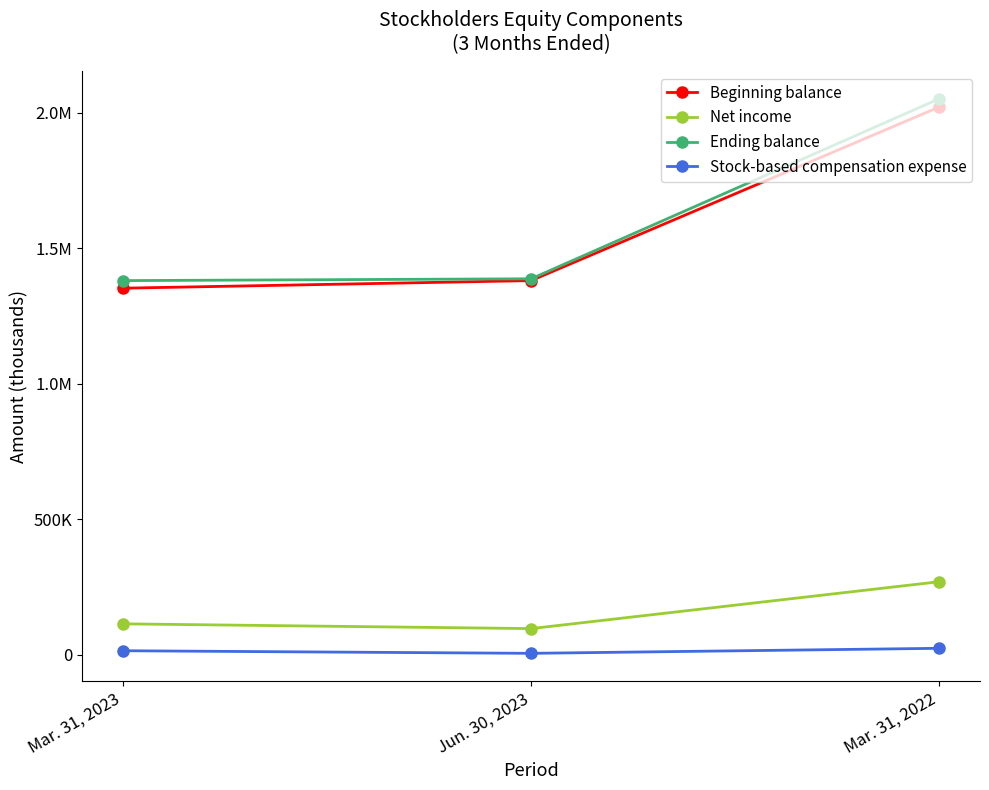

What is the total value across all series at Mar. 31, 2023?

2865308